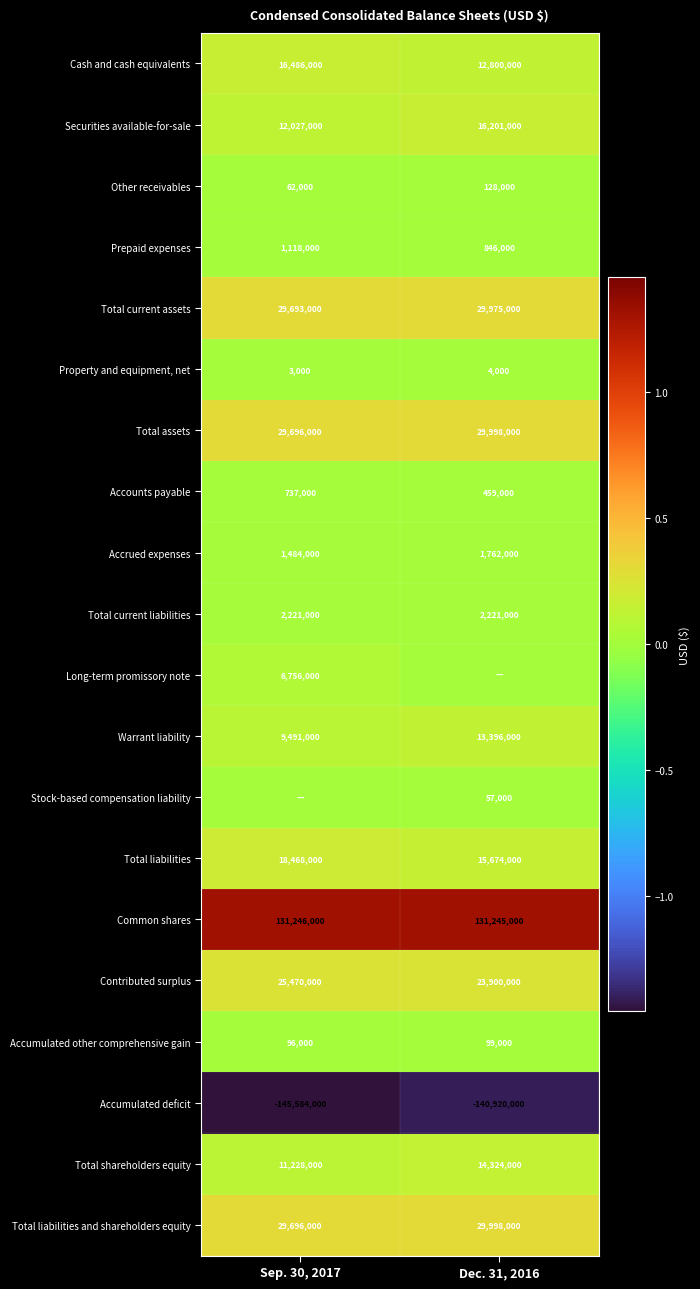

What is the difference between the maximum and minimum values in the Accounts payable series?

278000